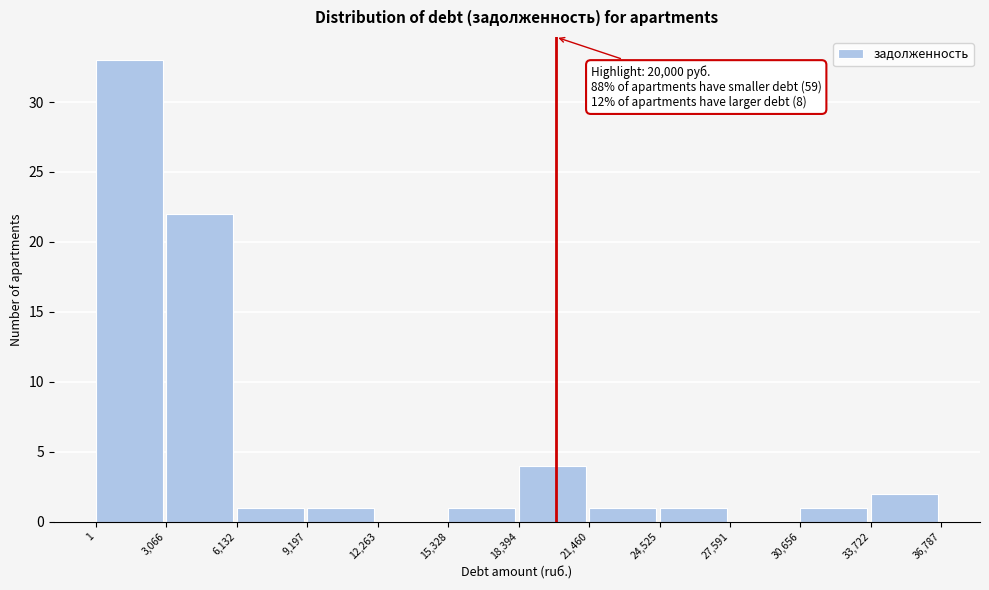

Which range on the x-axis has the tallest bar?

1 to 3,066